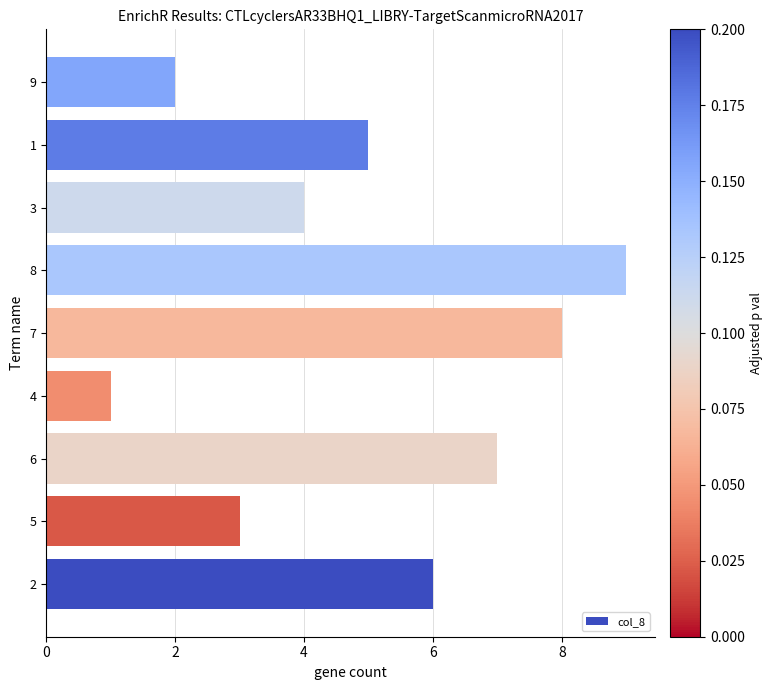

Which has a higher value, 6 or 7?

7